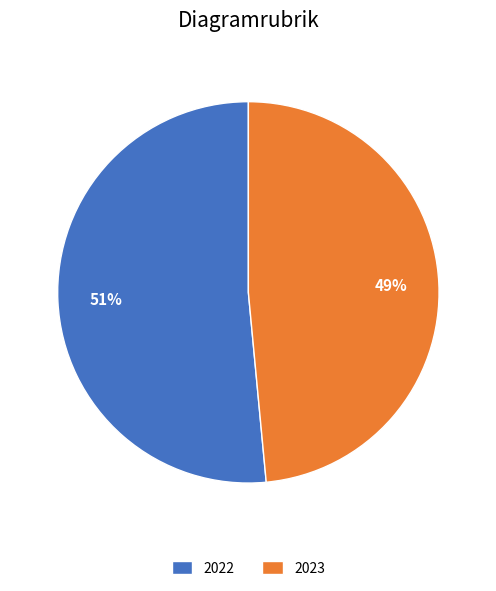

Count the number of slices in the pie.

2